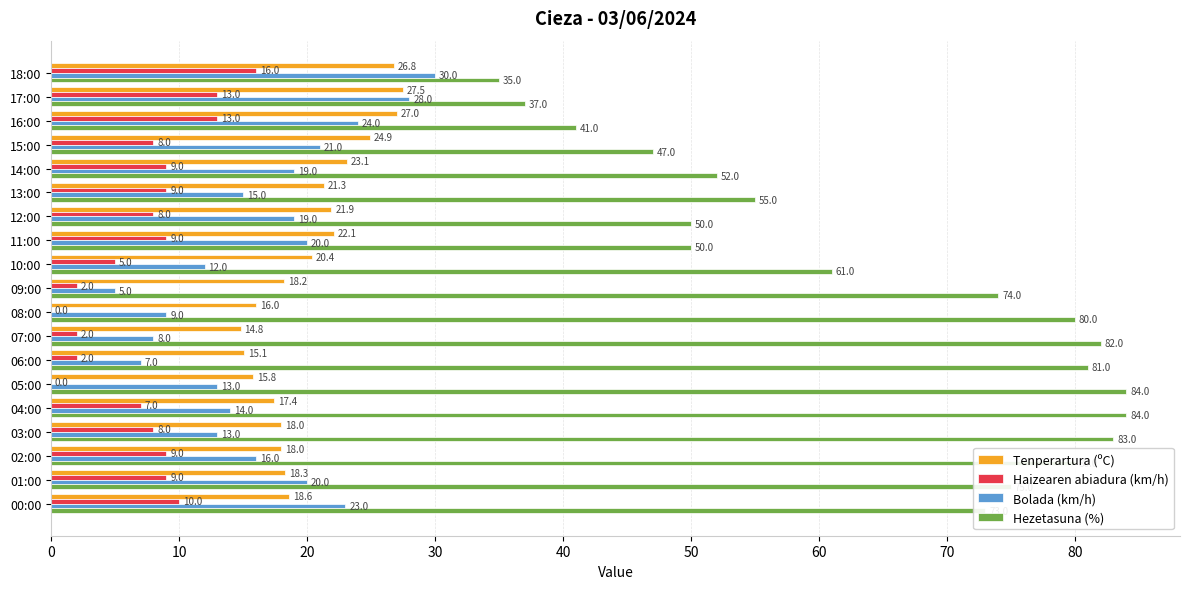

What is the sum of the Haizearen abiadura (km/h) values at 16:00 and 15:00?

21.0